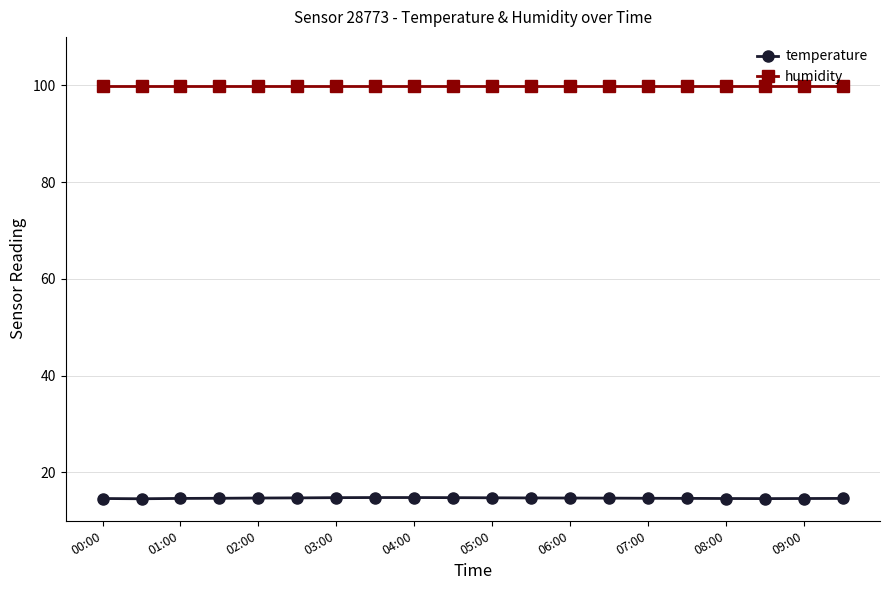

What is the value of the humidity point at the 8th from the left?

99.9